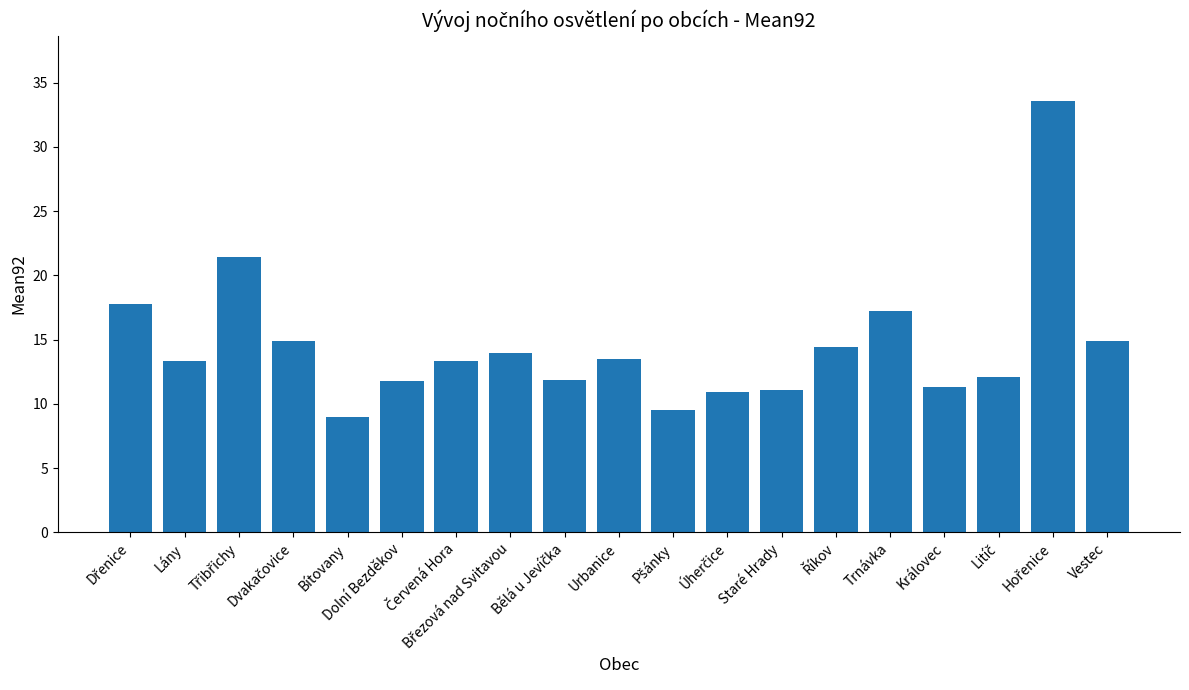

What is the label of the 13th bar from the left?

Staré Hrady